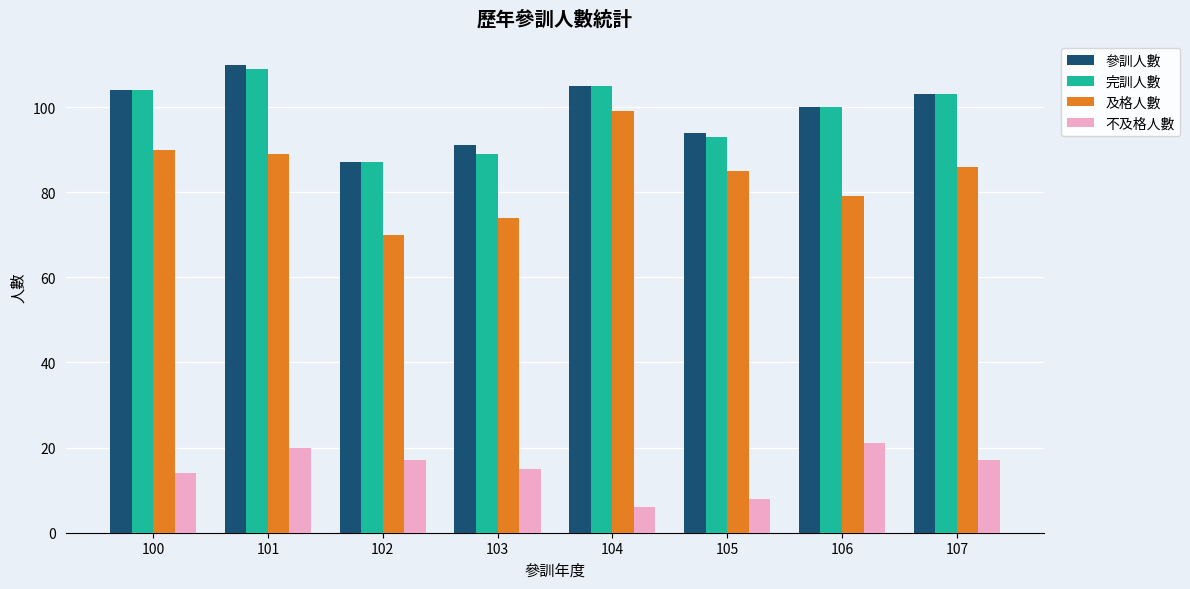

What is the difference between the highest and lowest values at 105?

86